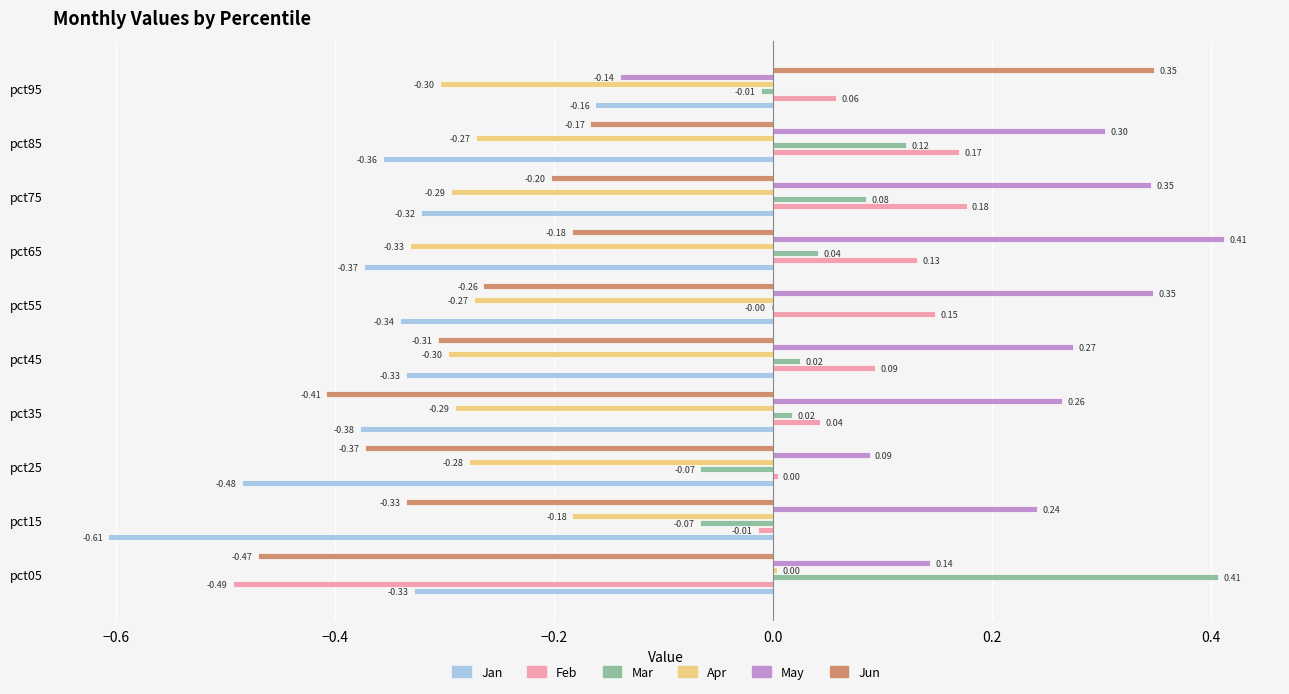

Between pct35 and pct45, which series saw the biggest shift?

Jun